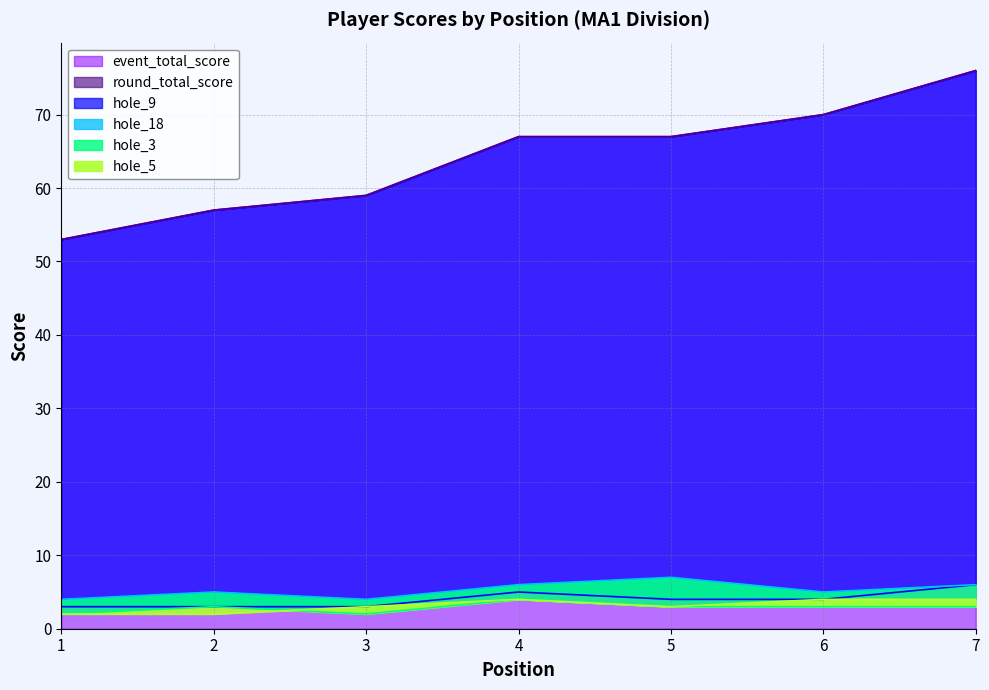

How many data points in hole_5 are less than 3?

2